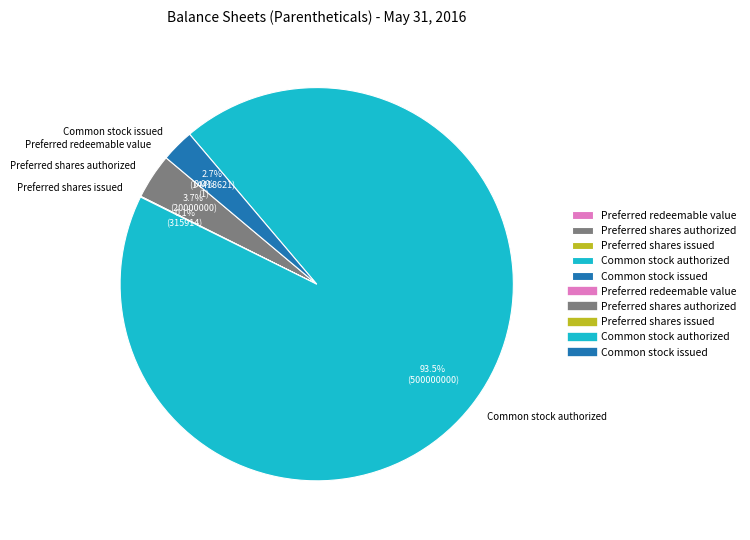

What portion of the pie excludes Preferred shares issued?

99.9%